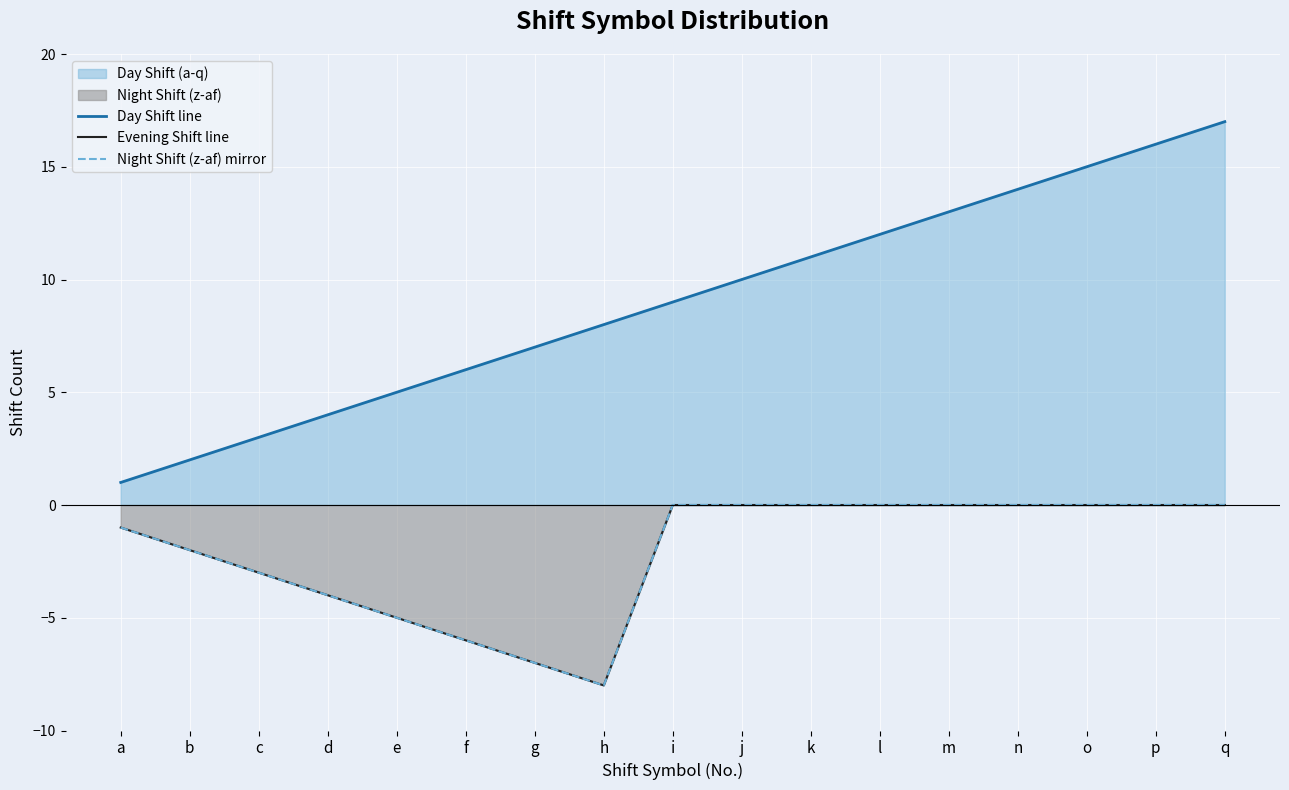

What is the value of the Day Shift line point at the 17th from the left?

17